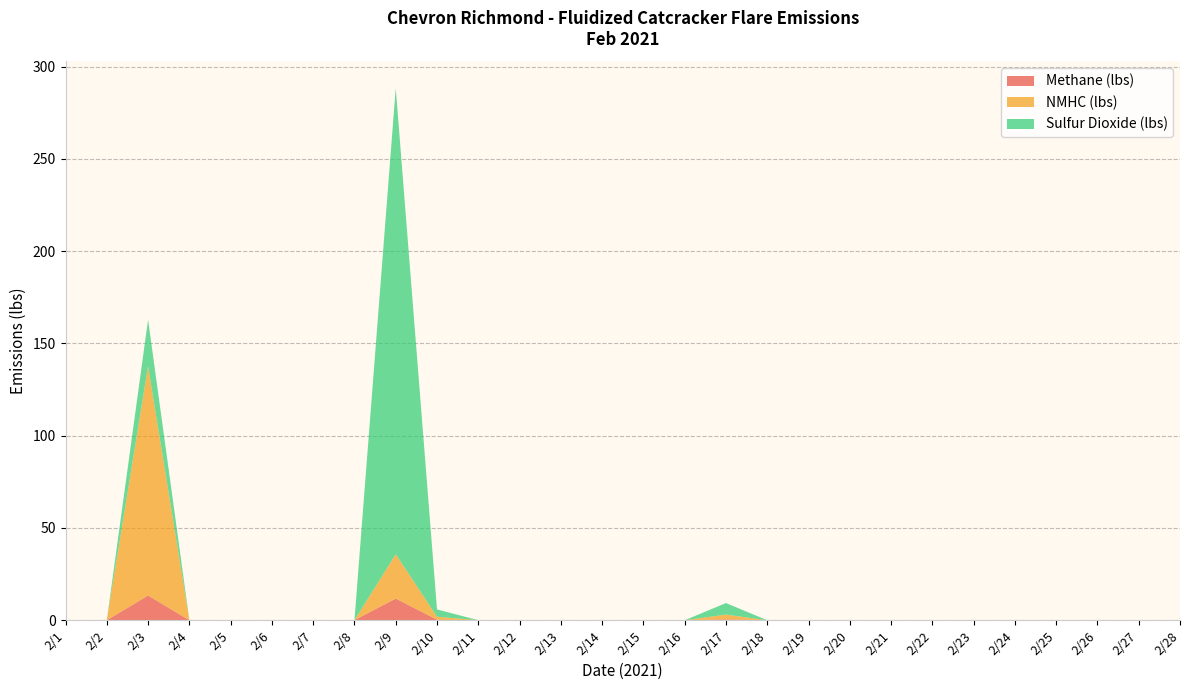

Reading left to right, list all the values displayed in this chart.

Methane (lbs): 0.0	0.0	13.4	0.0	0.0	0.0	0.0	0.0	11.8	0.3	0.0	0.0	0.0	0.0	0.0	0.0	0.5	0.0	0.0	0.0	0.0	0.0	0.0	0.0	0.0	0.0	0.0	0.0
NMHC (lbs): 0.0	0.0	124.3	0.0	0.0	0.0	0.0	0.0	24.0	1.6	0.0	0.0	0.0	0.0	0.0	0.0	2.6	0.0	0.0	0.0	0.0	0.0	0.0	0.0	0.0	0.0	0.0	0.0
Sulfur Dioxide (lbs): 0.0	0.0	25.2	0.0	0.0	0.0	0.0	0.0	252.6	3.9	0.0	0.0	0.0	0.0	0.0	0.0	6.2	0.0	0.0	0.0	0.0	0.0	0.0	0.0	0.0	0.0	0.0	0.0